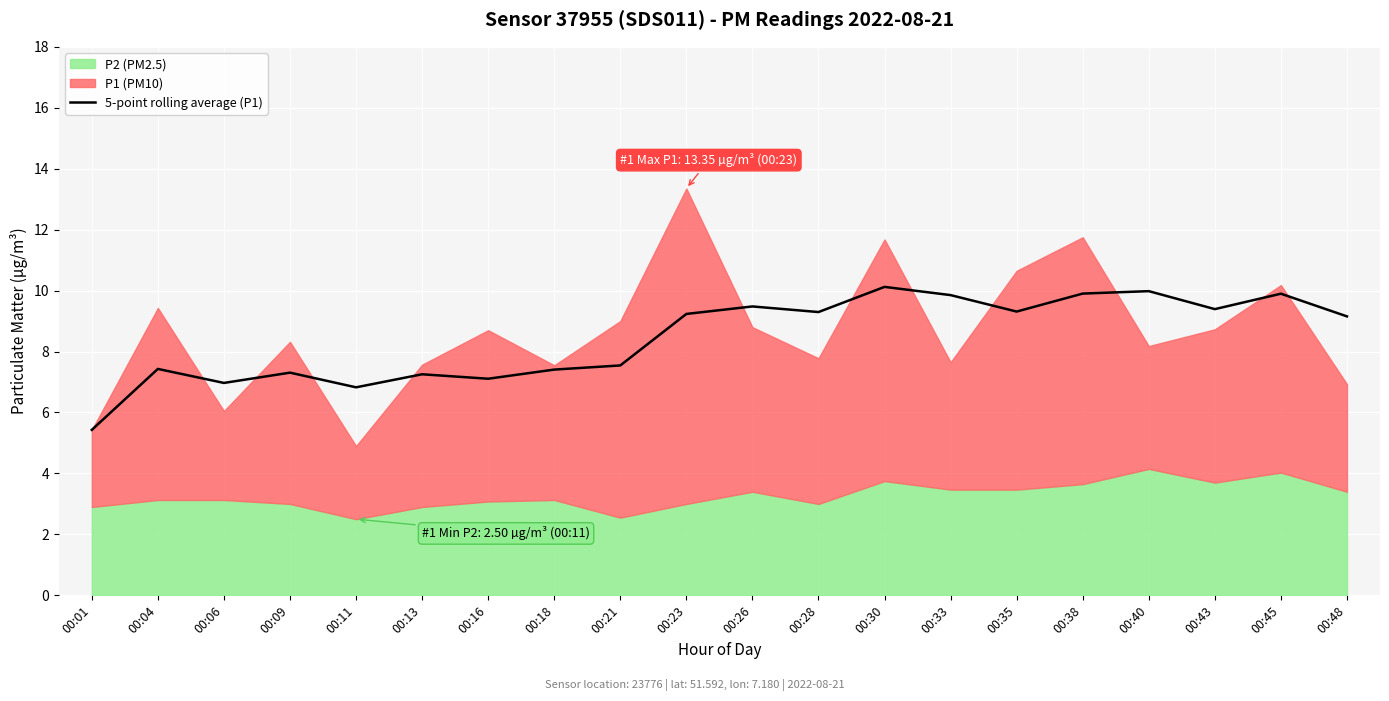

True or false: the data has more than 1 interior local peaks.

True